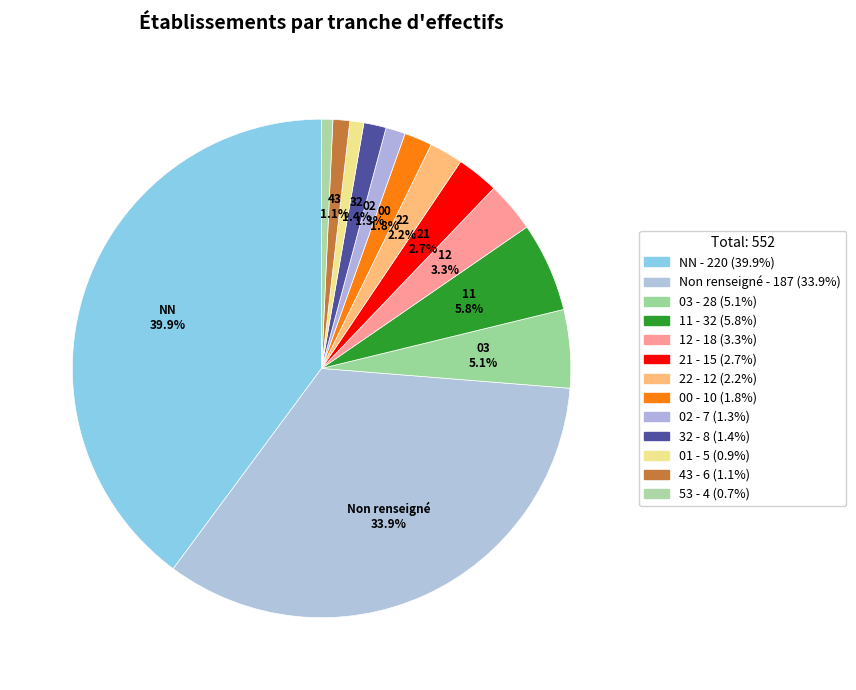

How many segments does this pie chart have?

13